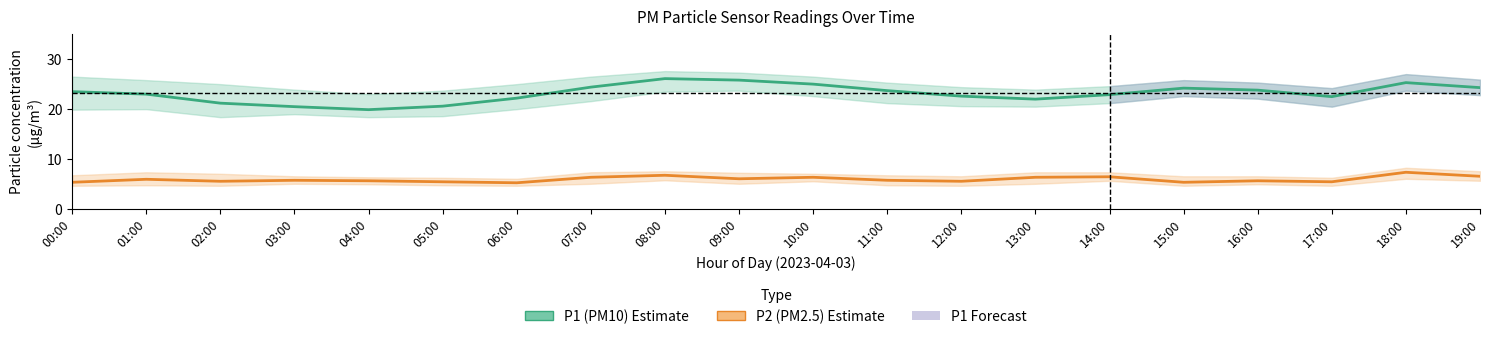

What position from the left is 01:00?

2